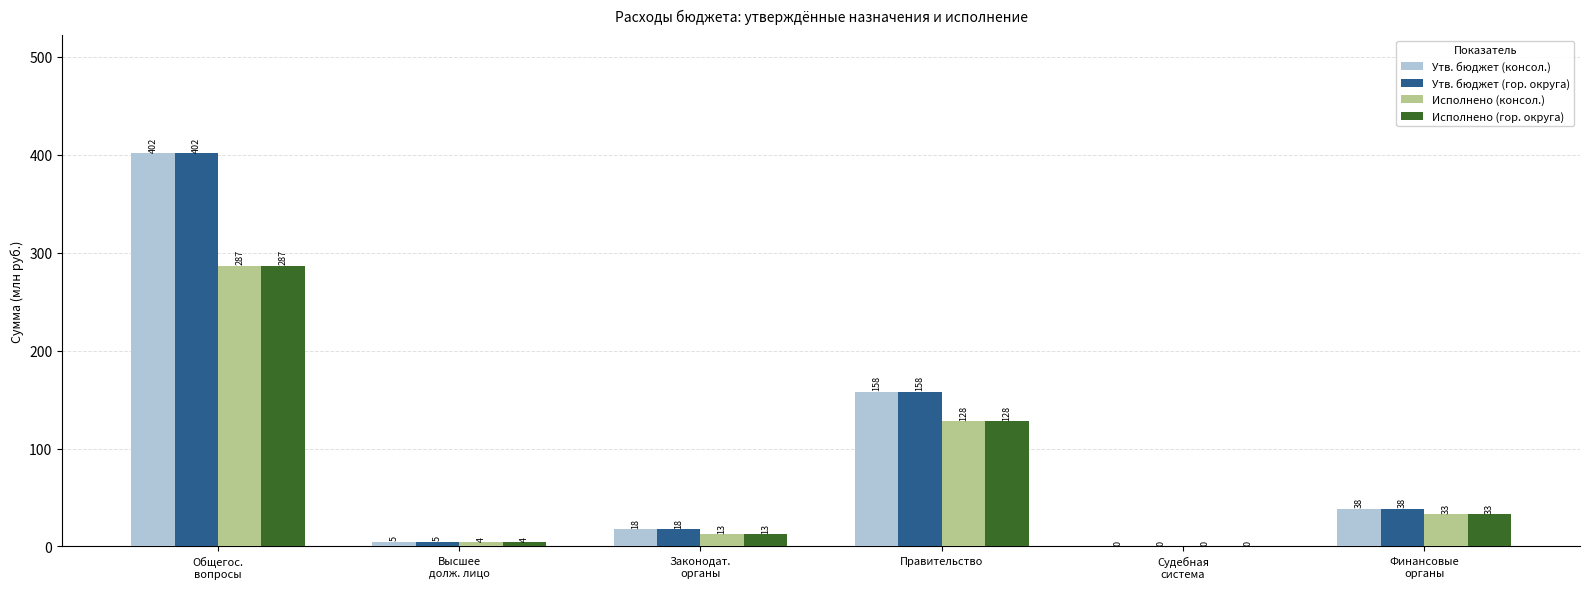

True or false: Исполнено (консол.) has a value of 58.0 at Финансовые
органы.

False